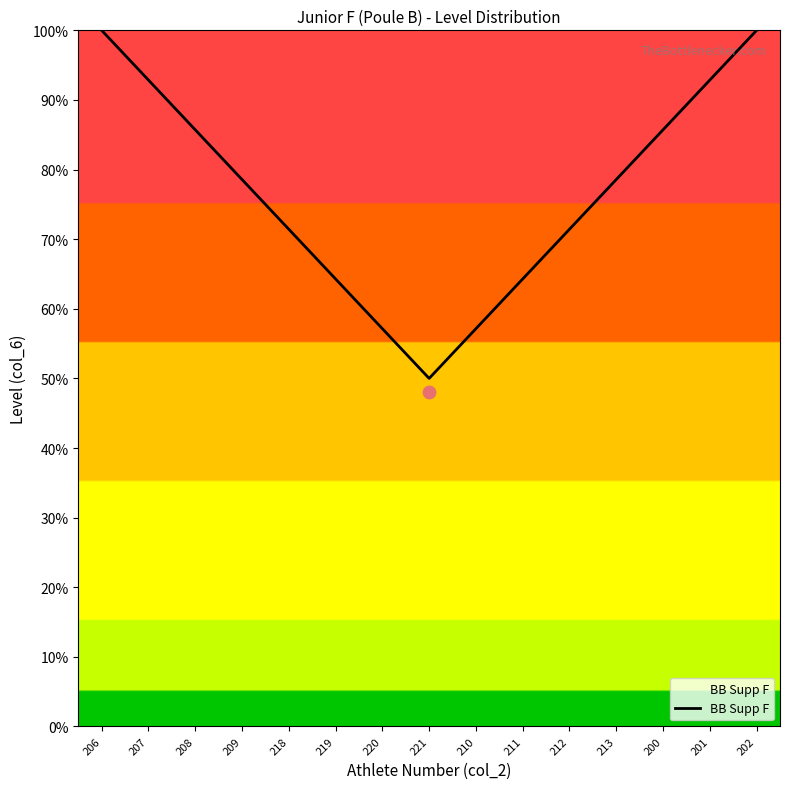

What is the change in value from 220 to 211?

+0.7